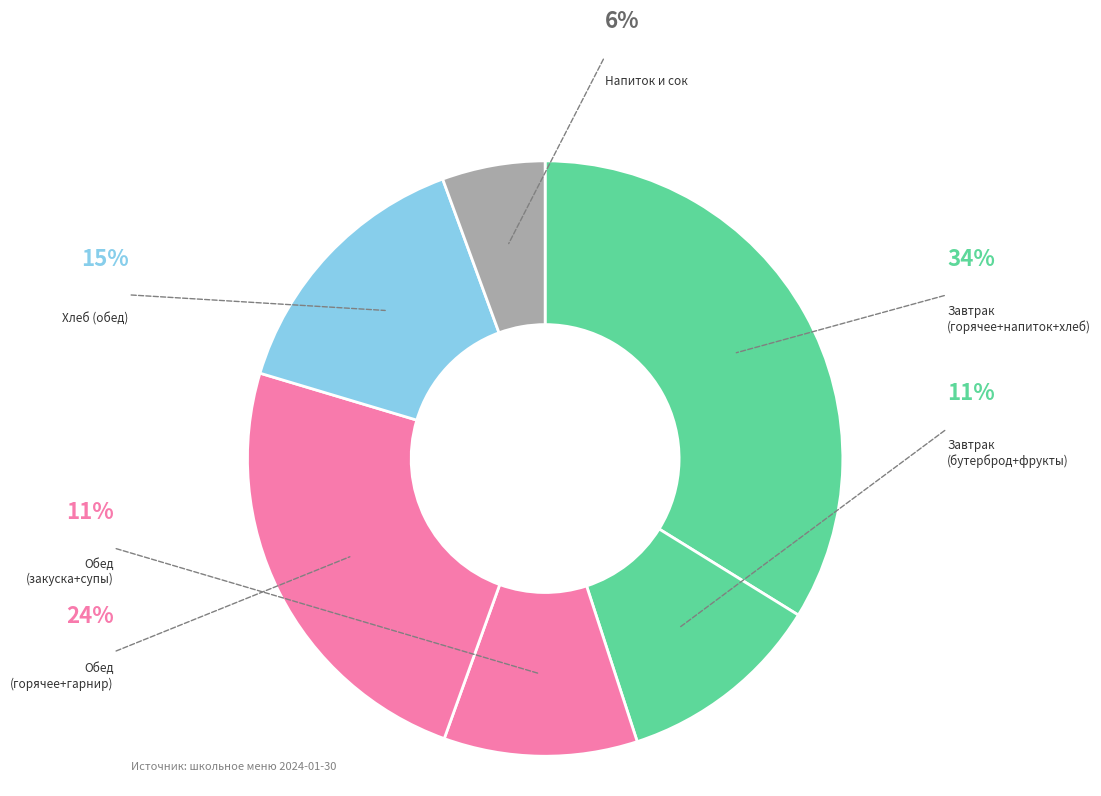

How many slices are in this pie chart?

6